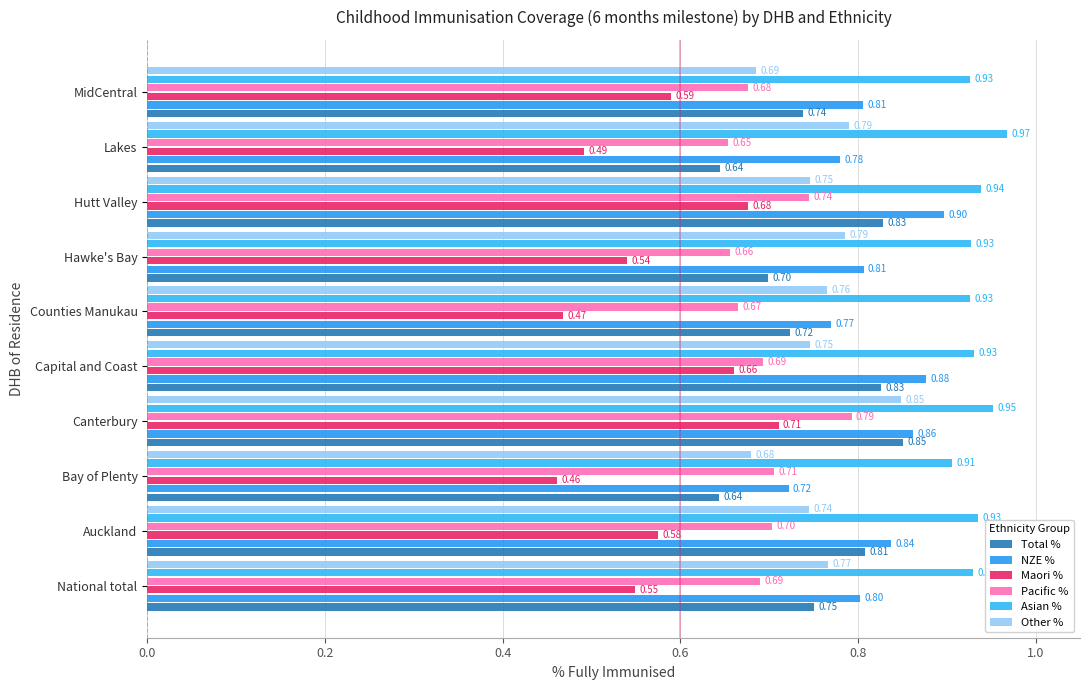

What position from the right is Lakes?

2